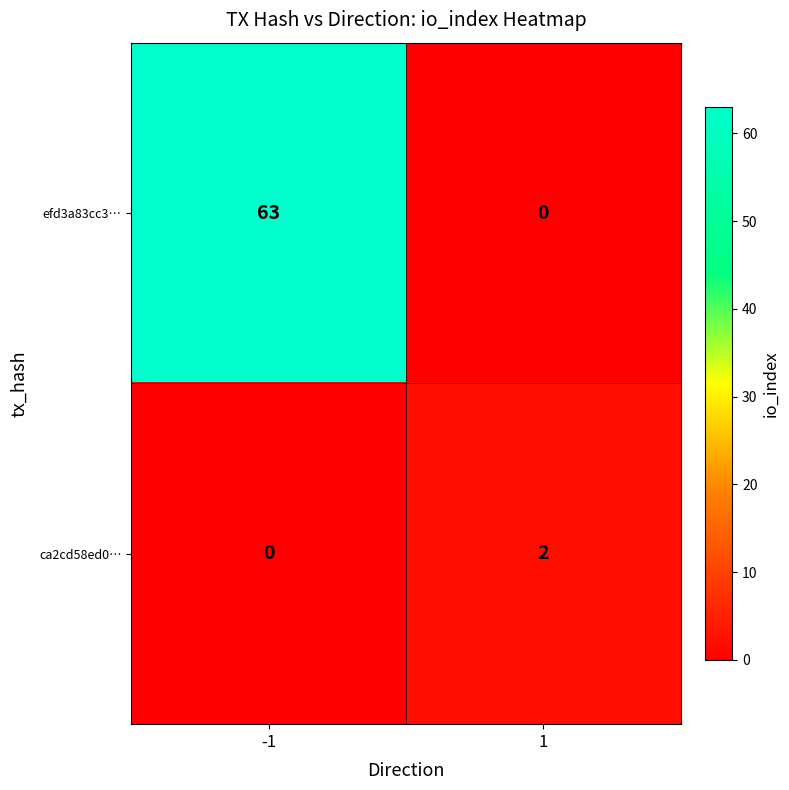

Reading left to right, what are all the values shown in this chart?

efd3a83cc3…: 63	0
ca2cd58ed0…: 0	2